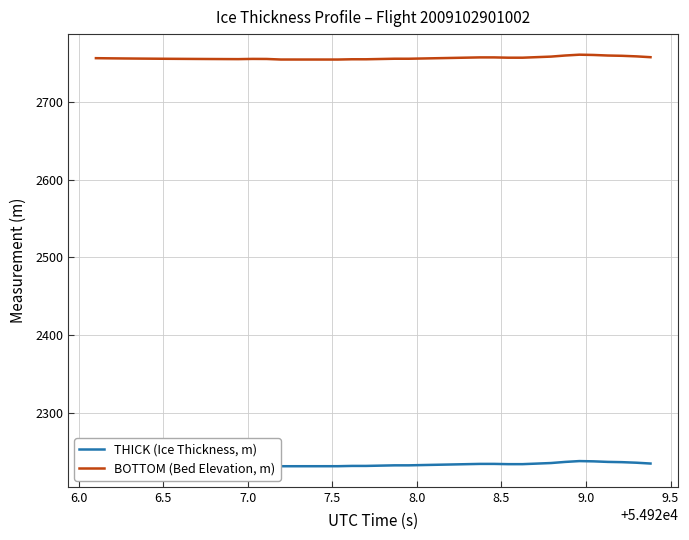

What is the smallest value displayed?

2231.2